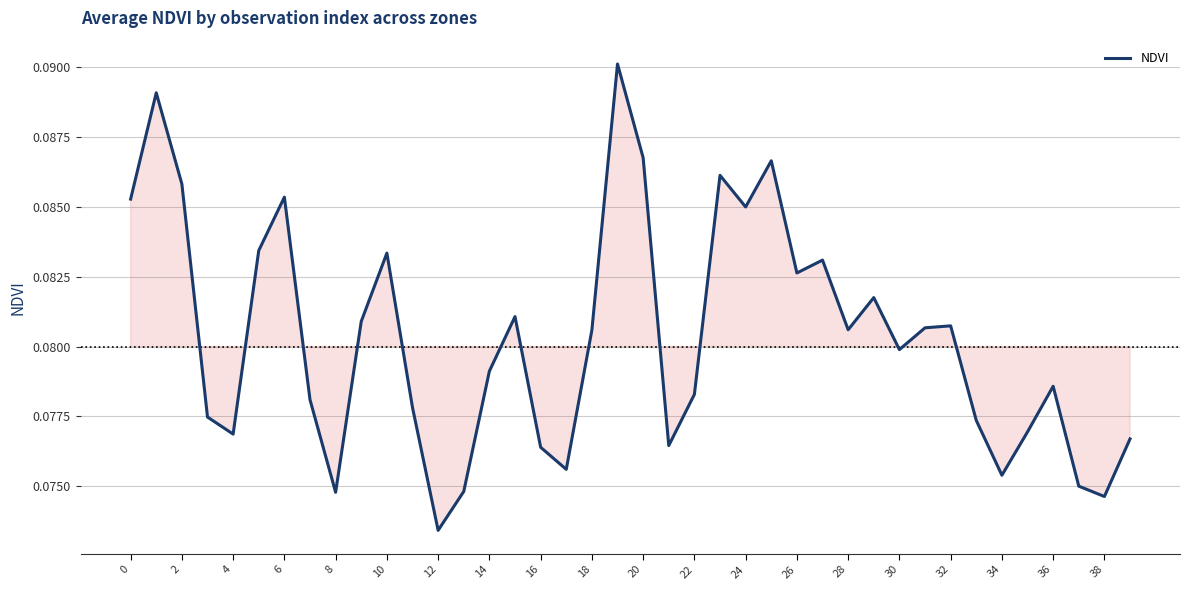

Does the chart have visible grid lines?

Yes